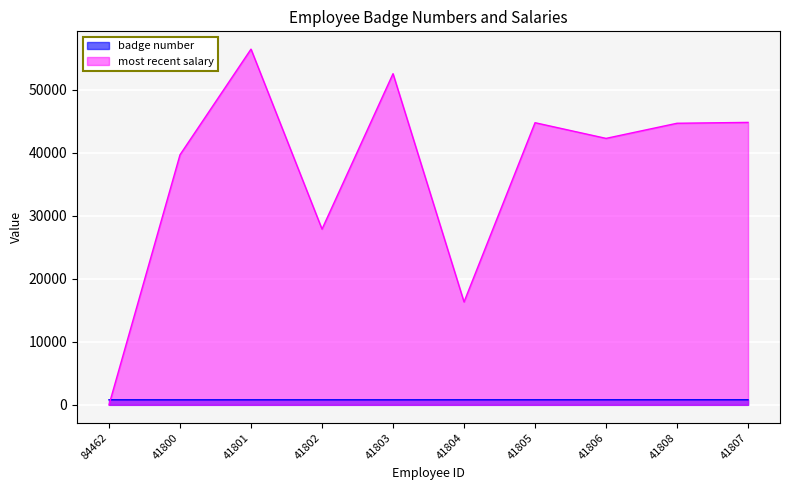

What is the sum of all most recent salary values?

369329.6